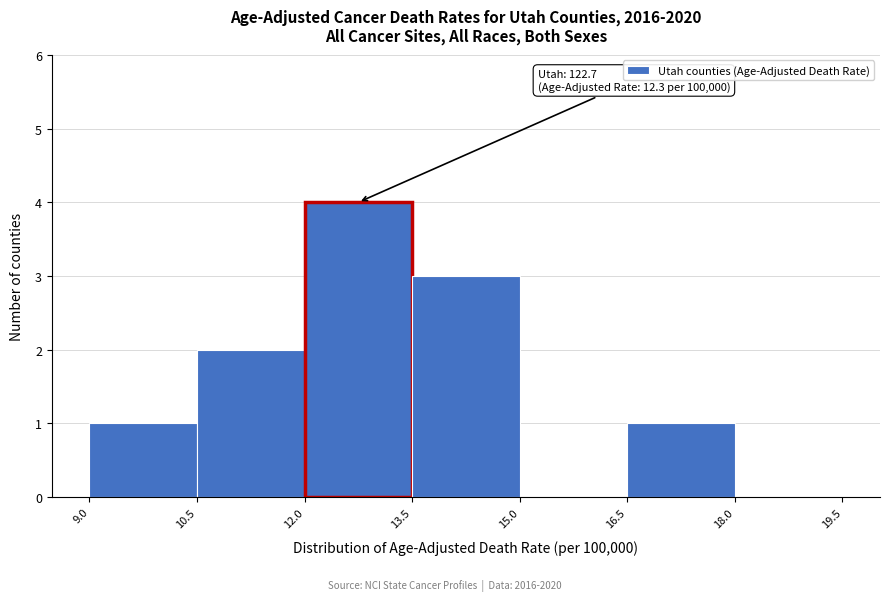

Over which range of the x-axis is the bar tallest?

12.0 to 13.5